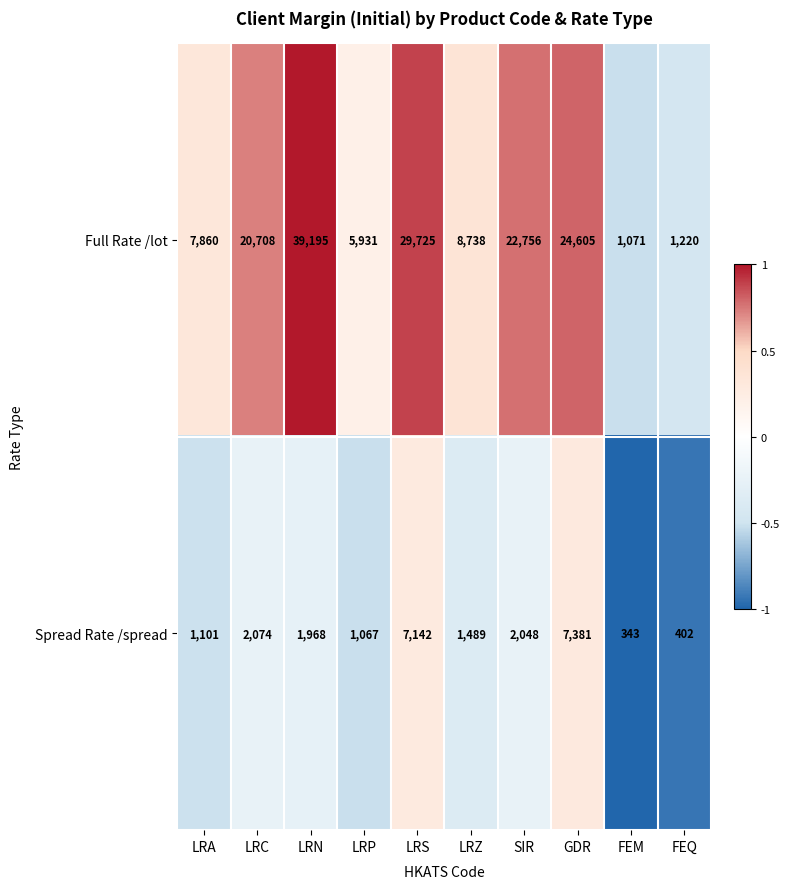

Reading left to right, what are all the values shown in this chart?

Full Rate /lot: 7860	20708	39195	5931	29725	8738	22756	24605	1071	1220
Spread Rate /spread: 1101	2074	1968	1067	7142	1489	2048	7381	343	402